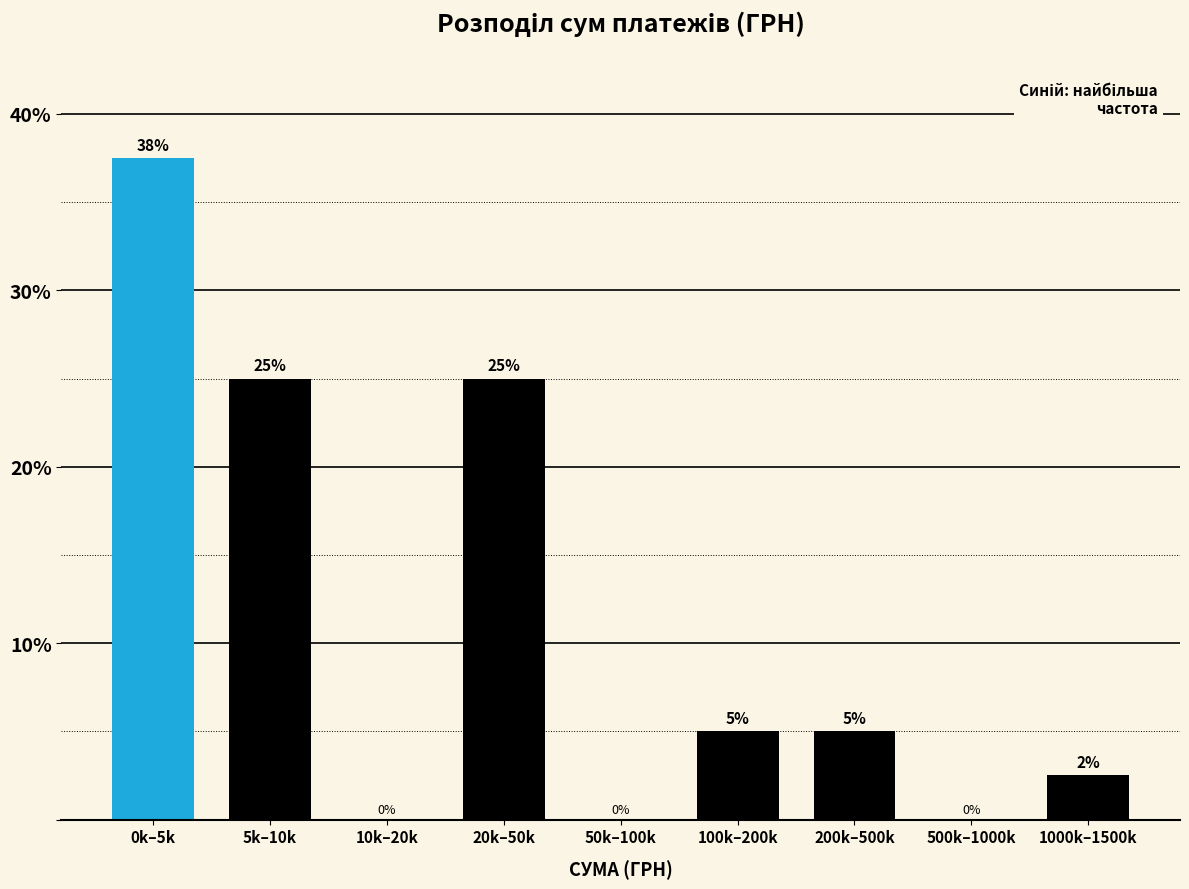

True or false: the data shows 2.5 at 1000k–1500k.

True